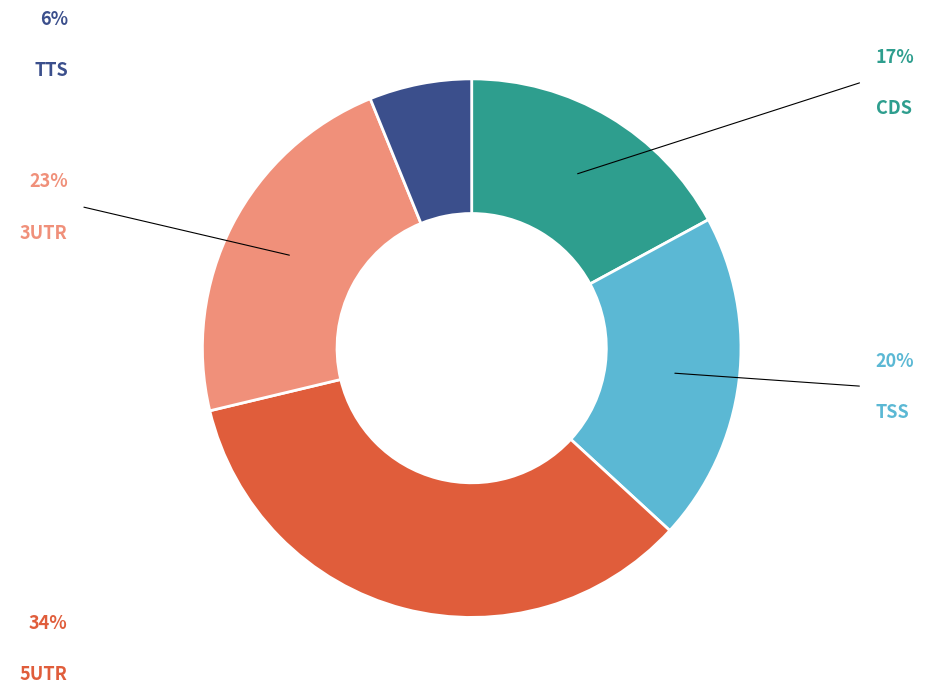

Does any single category account for the majority?

No